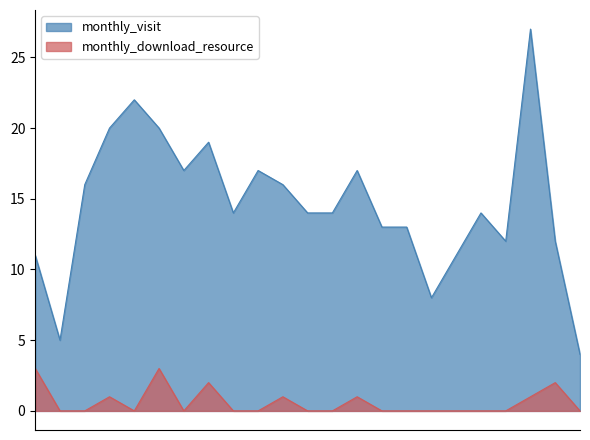

Which series changed the most between 2023-08 and 2024-02?

monthly_visit